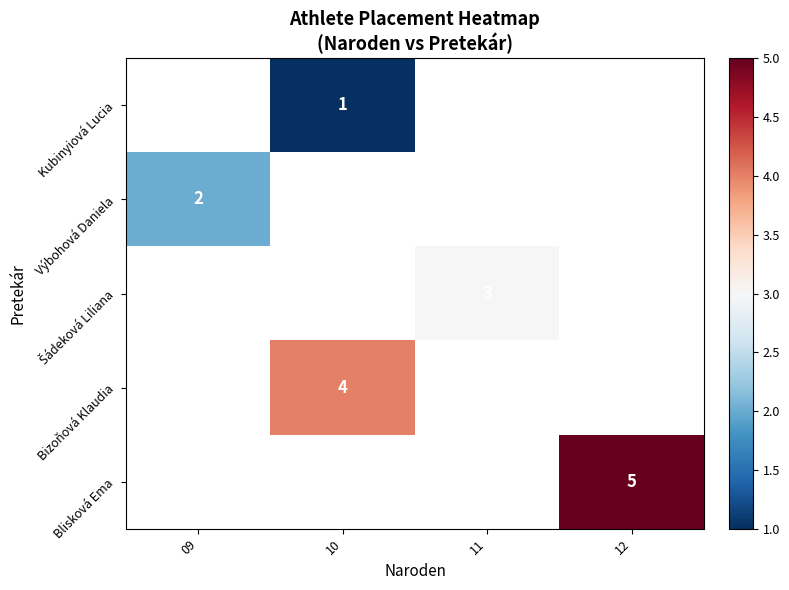

The Bizoňová Klaudia series shows 3 at 10. True or false?

False